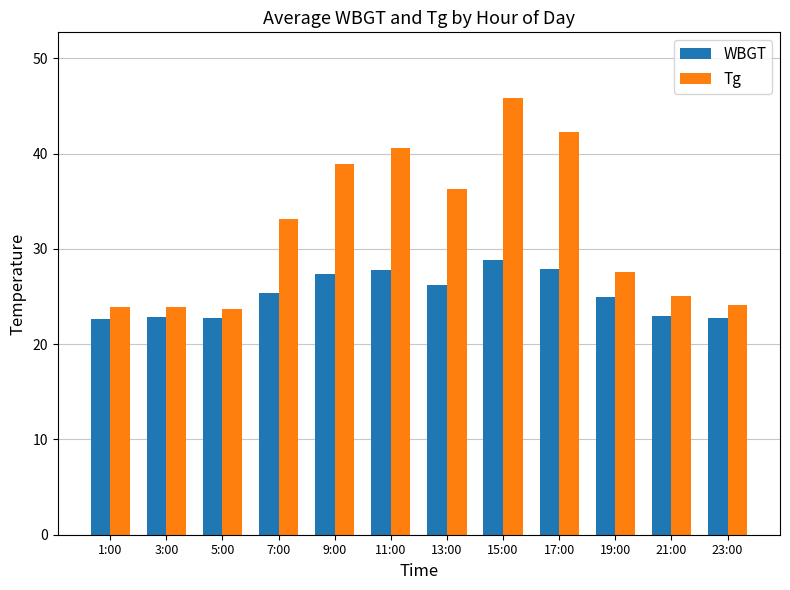

What is the difference between the second highest and second lowest values in the Tg series?

18.4